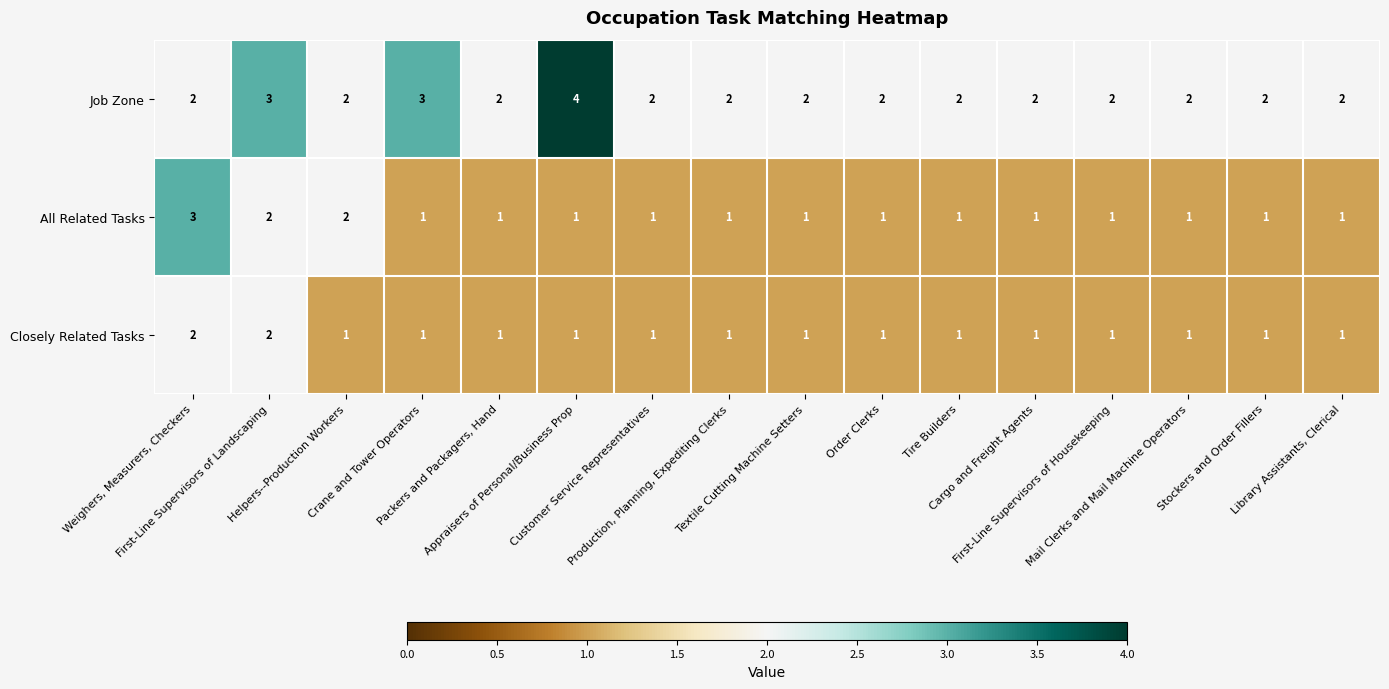

List the series in order of their peak value, lowest first.

Closely Related Tasks, All Related Tasks, Job Zone